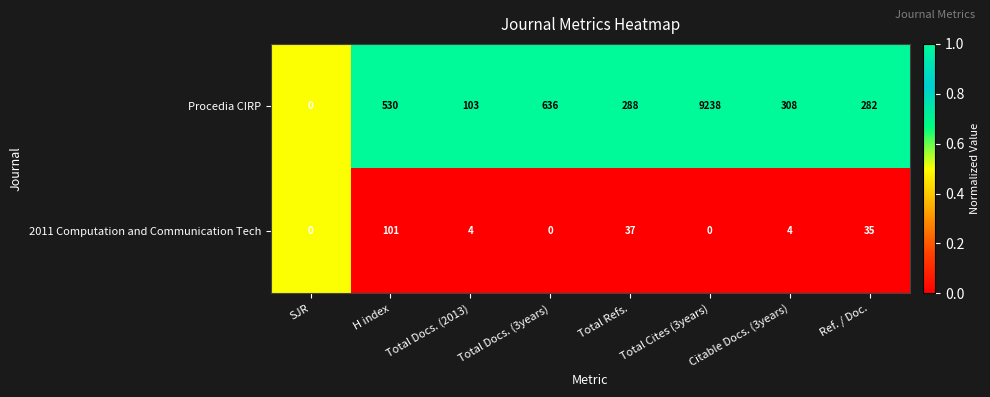

Rank the series at Total Cites (3years) from highest to lowest value.

Procedia CIRP, 2011 Computation and Communication Tech